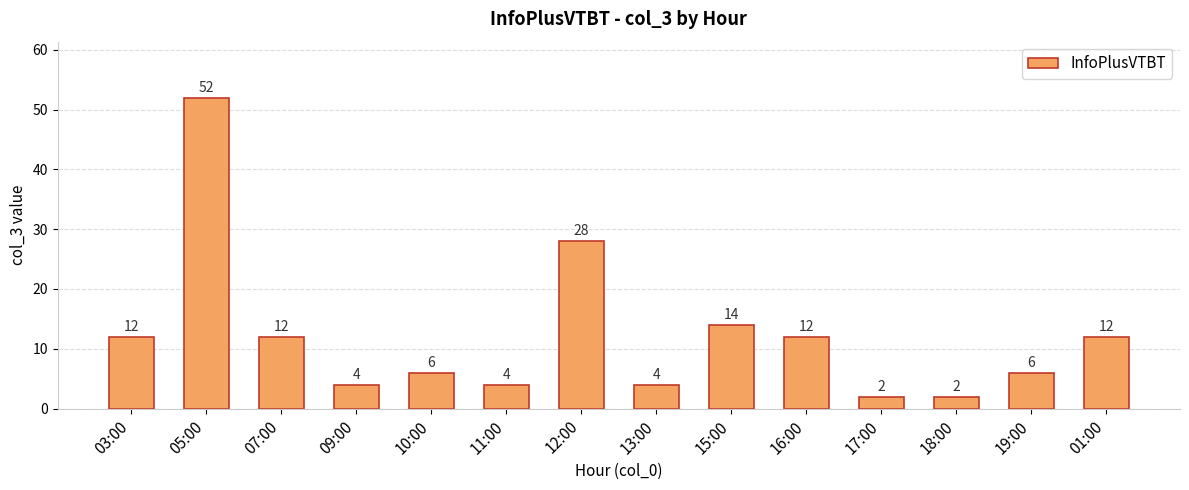

Reading left to right, extract all data points from this chart.

03:00=12	05:00=52	07:00=12	09:00=4	10:00=6	11:00=4	12:00=28	13:00=4	15:00=14	16:00=12	17:00=2	18:00=2	19:00=6	01:00=12